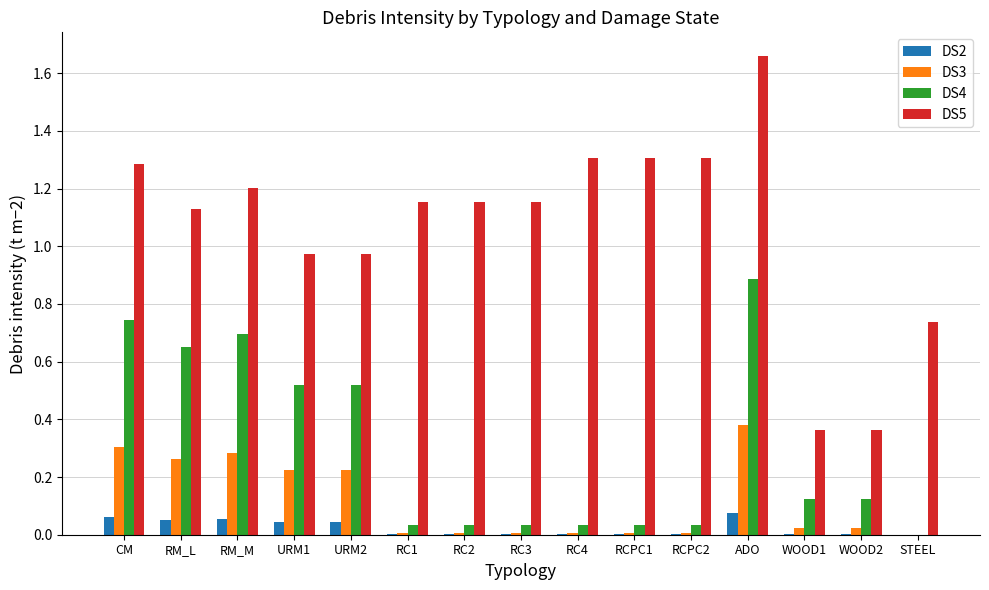

Which series has the largest range (max minus min)?

DS5